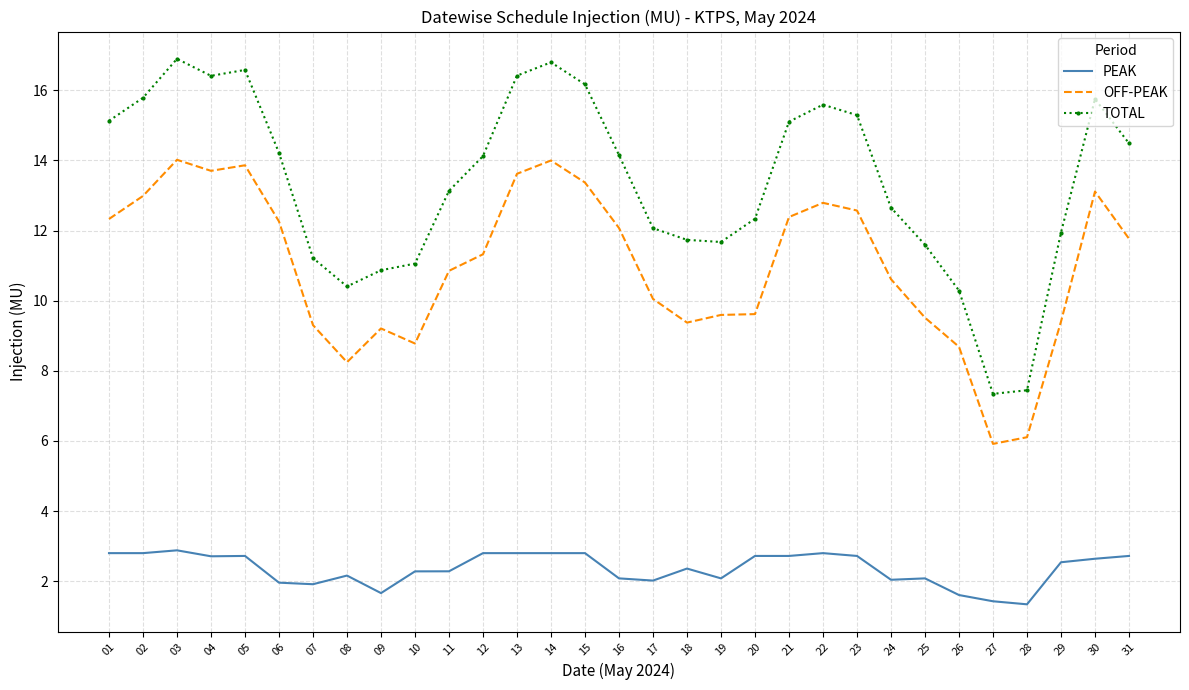

What is the sum of the OFF-PEAK values at 31 and 12?

23.1